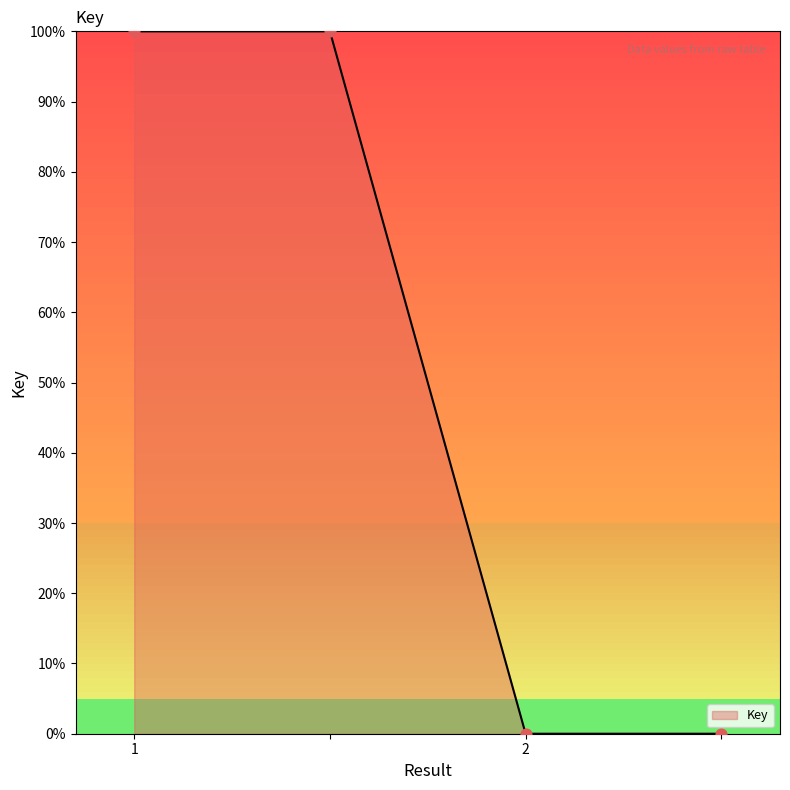

True or false: the data has more than 2 interior local peaks.

False